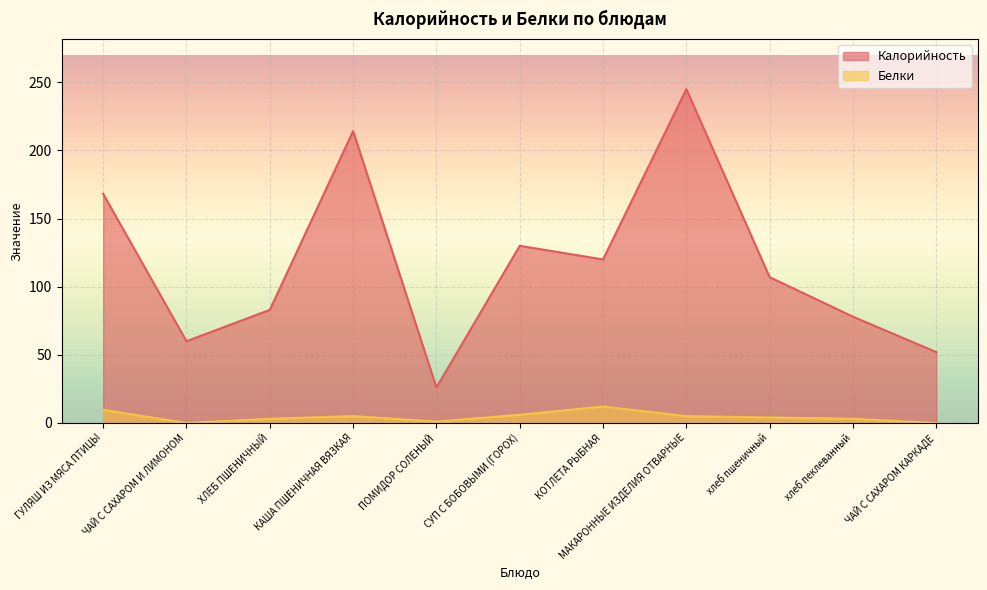

Does the chart display data point markers on the line(s)?

No